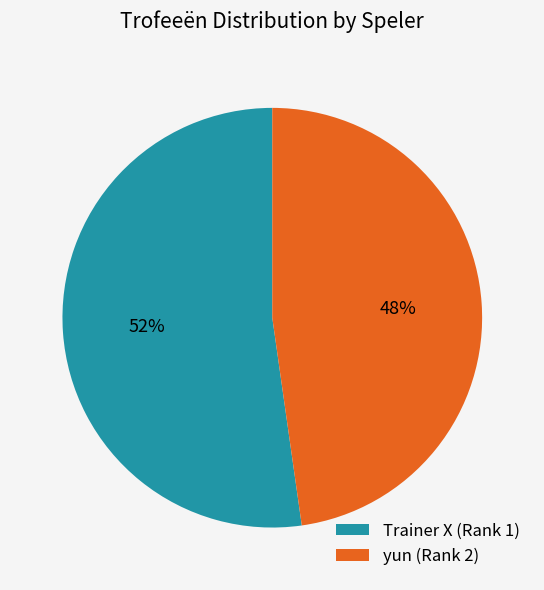

To the nearest percent, what percentage of the pie is Trainer X (Rank 1)?

52%